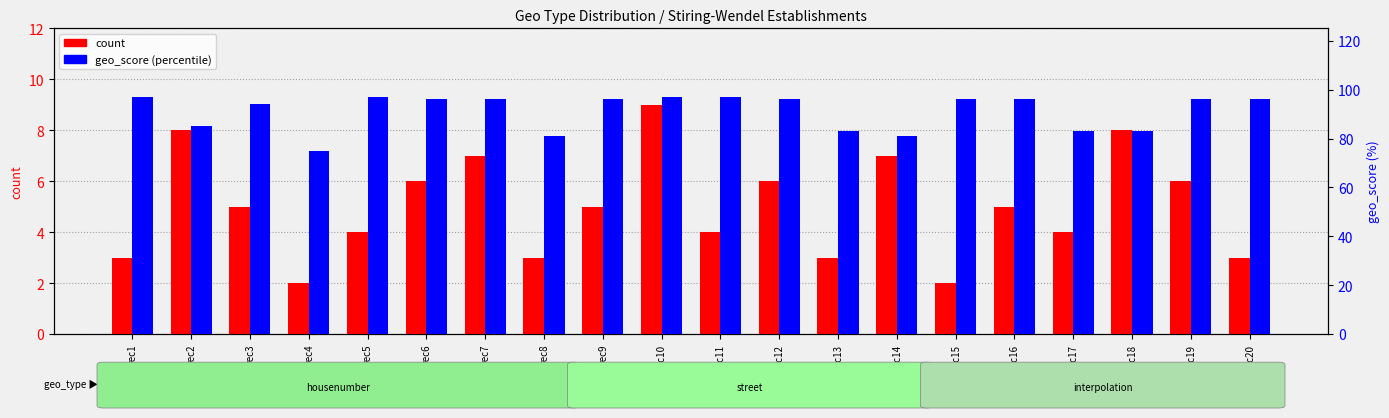

At which label is geo_score (percentile) closest to 86?

rec2